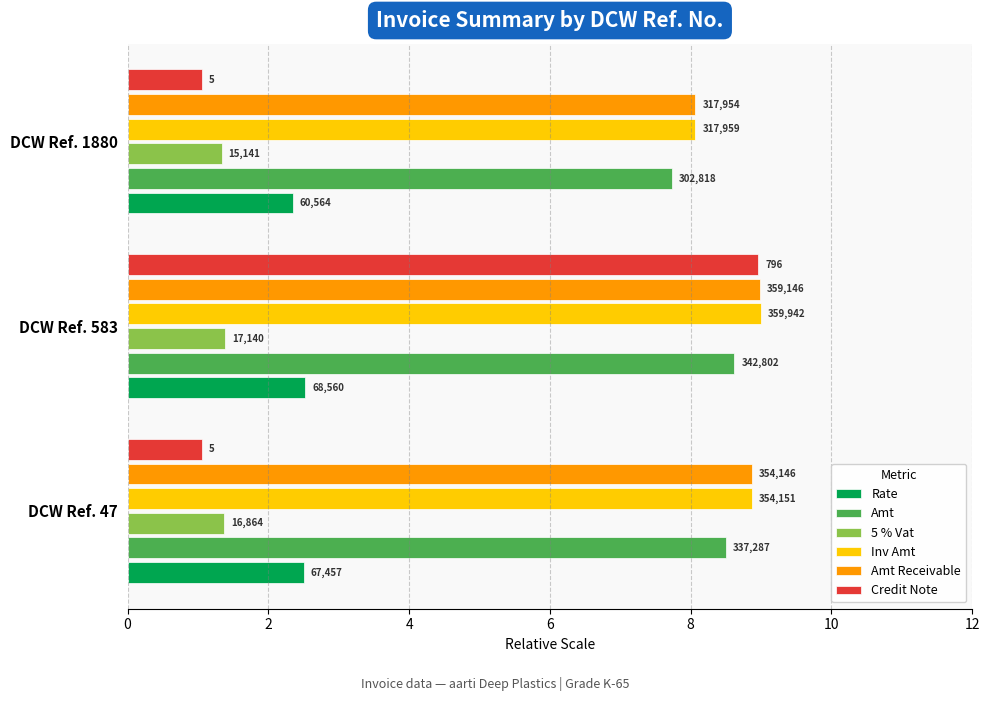

What are all the series names shown in the legend?

Rate, Amt, 5 % Vat, Inv Amt, Amt Receivable, Credit Note